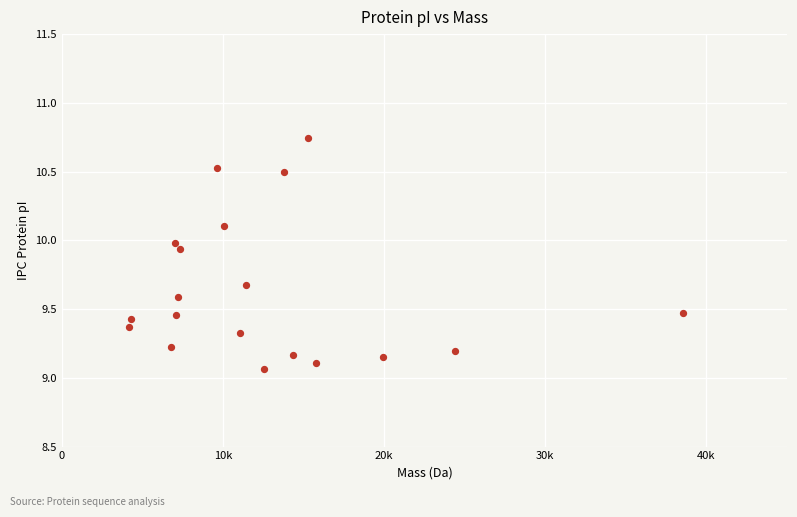

What is the range of Y values (max minus min)?

1.7